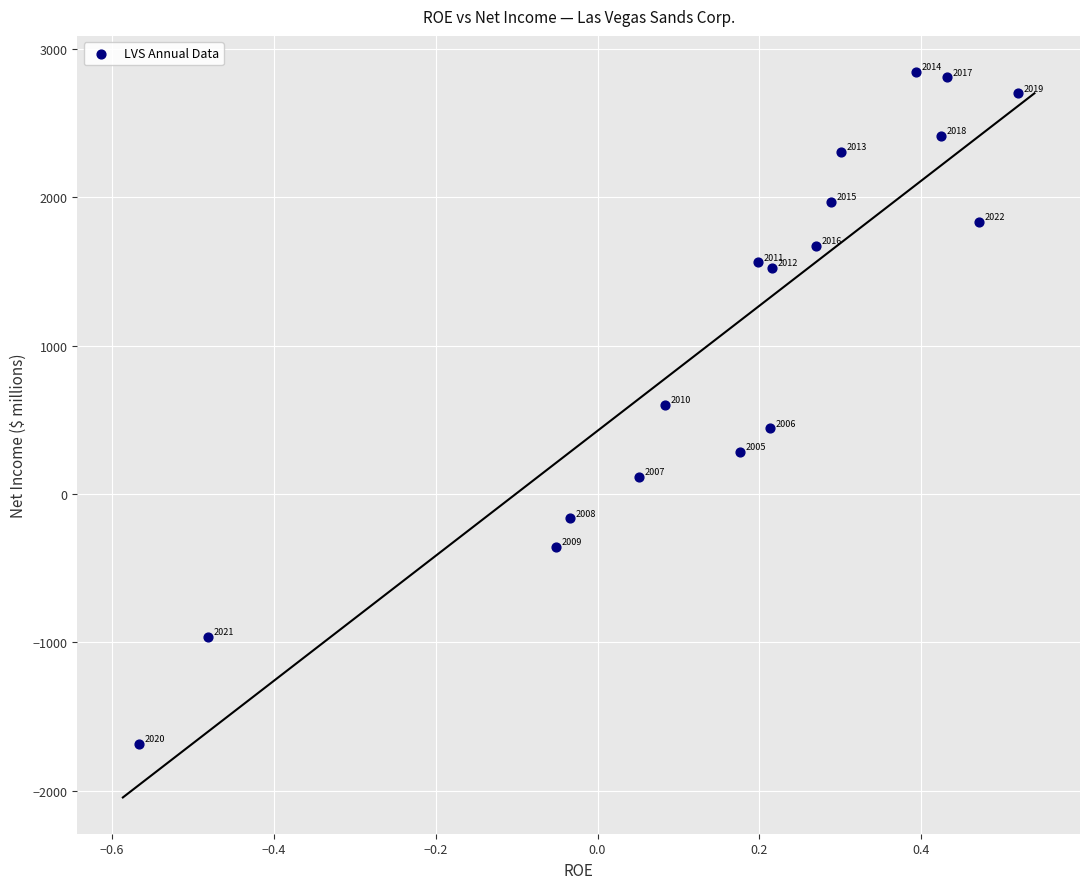

What Y value in the scatter plot is closest to 578?

599